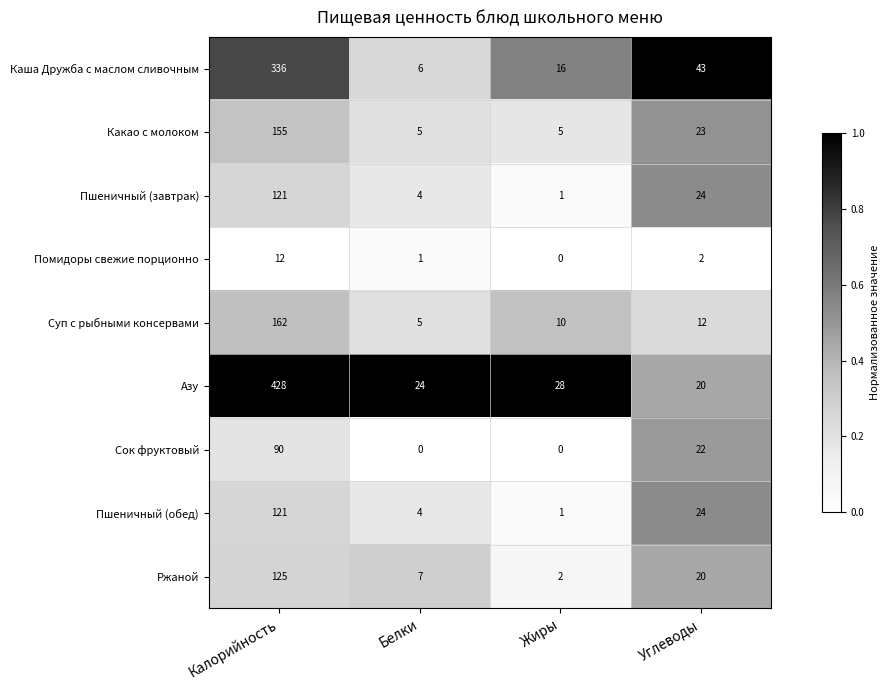

Count the Сок фруктовый values in the range 0 to 90.

4